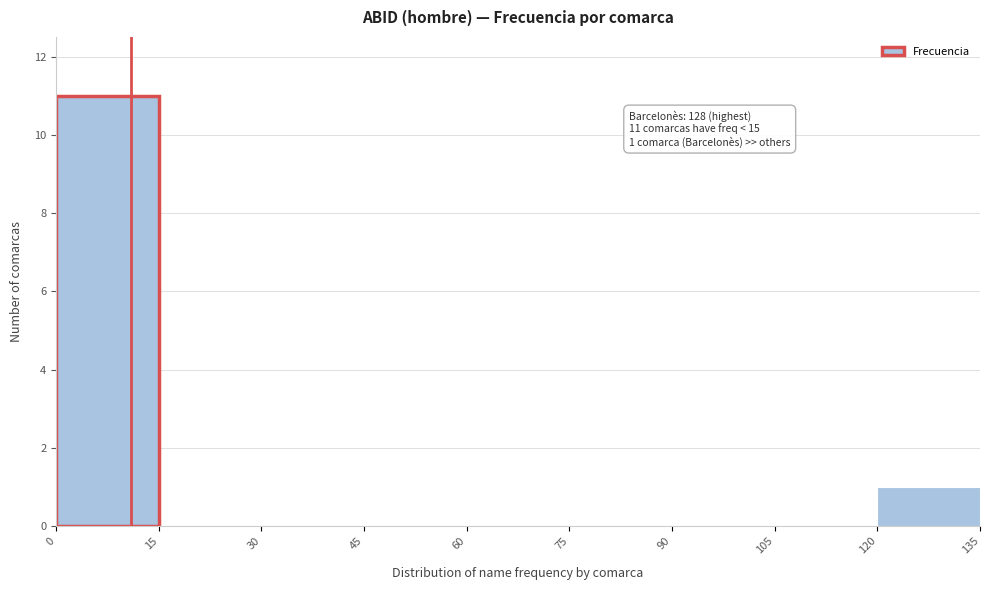

Which range on the x-axis has the tallest bar?

0 to 15